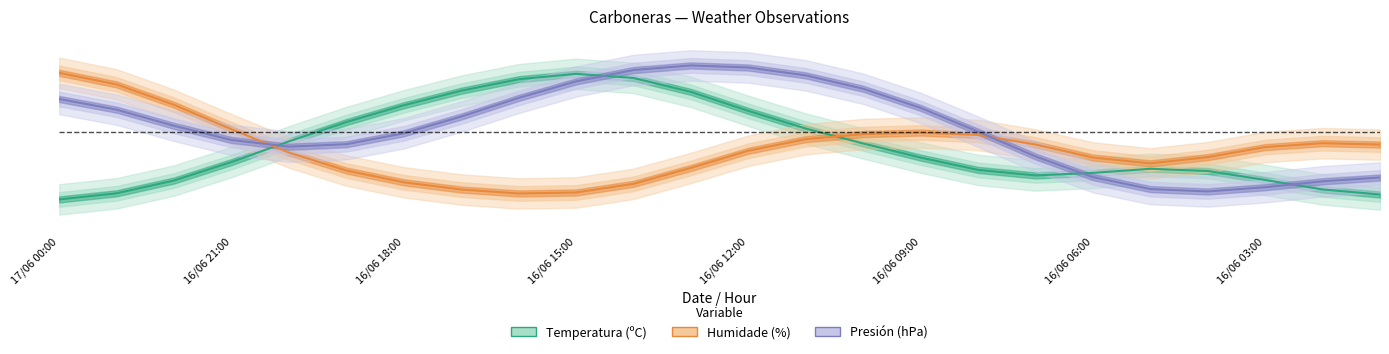

How many lines are shown in the chart?

3